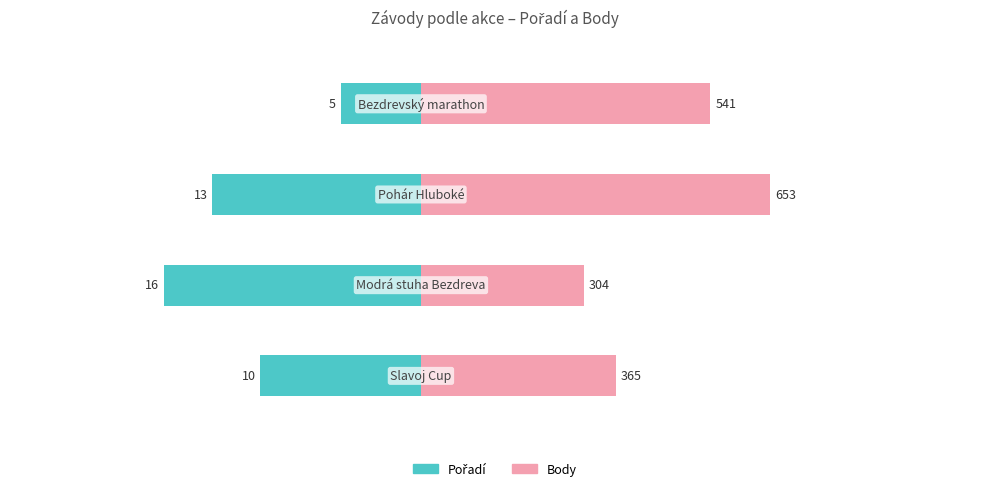

Rank the series at 2 from highest to lowest value.

Body, Pořadí